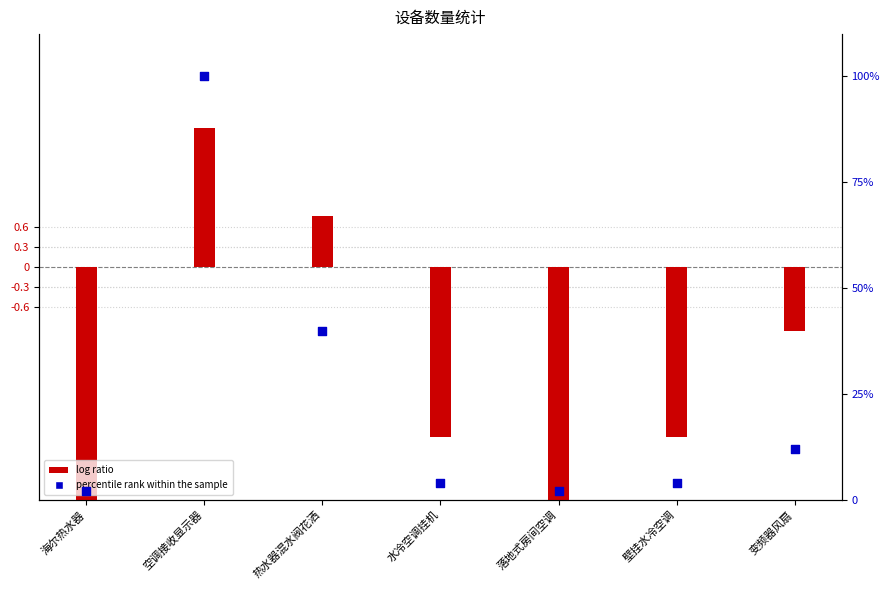

Which series reaches the minimum Y coordinate?

log ratio